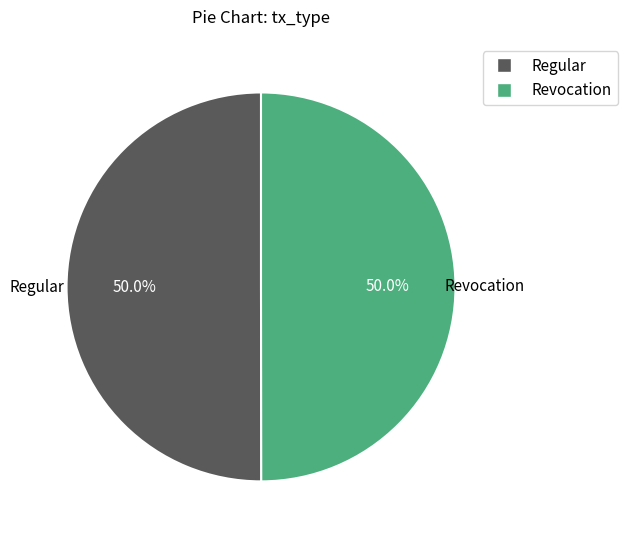

Combined, what portion of the pie is Revocation and Regular?

100.0%